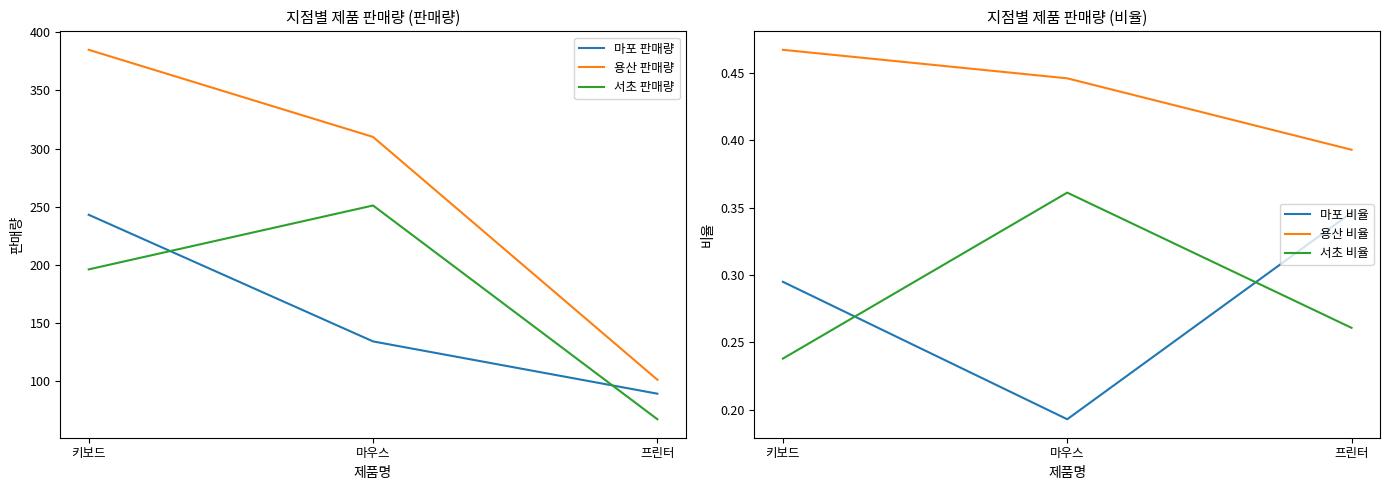

What is the label of the 2nd point from the right?

마우스